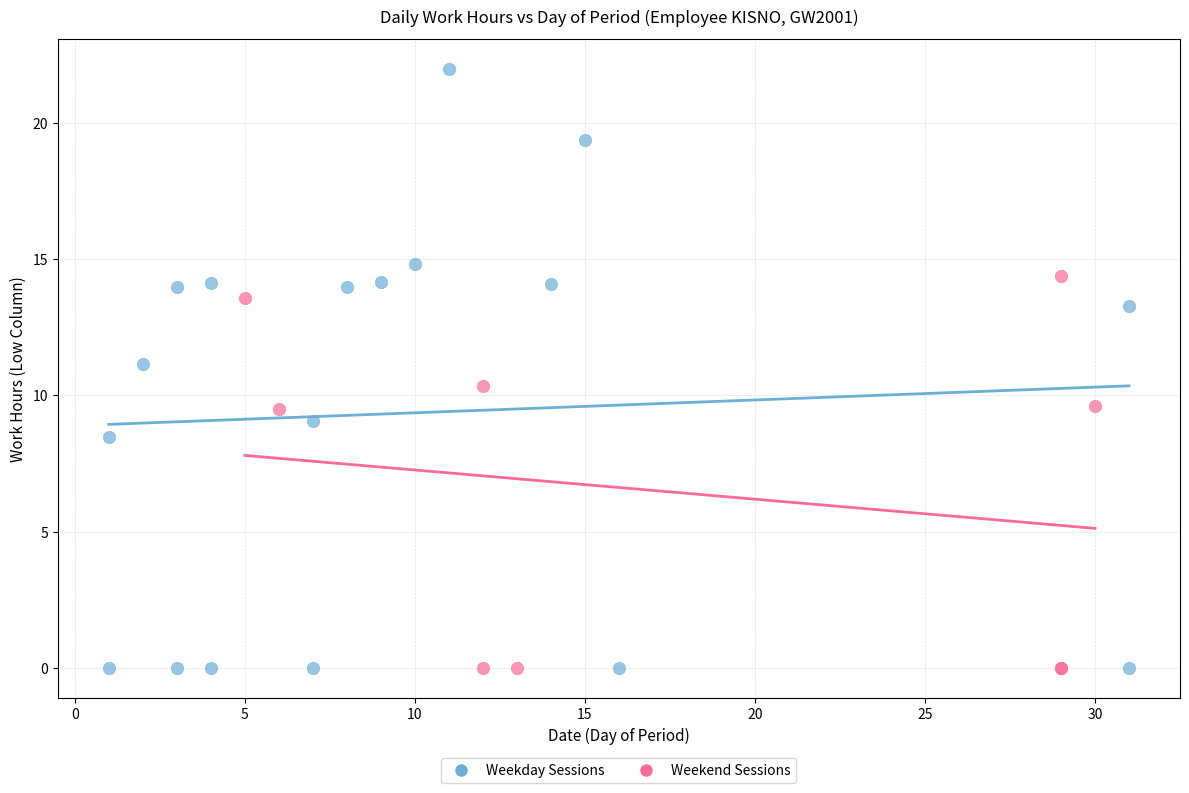

Which series has the widest spread of Y values?

Weekday Sessions